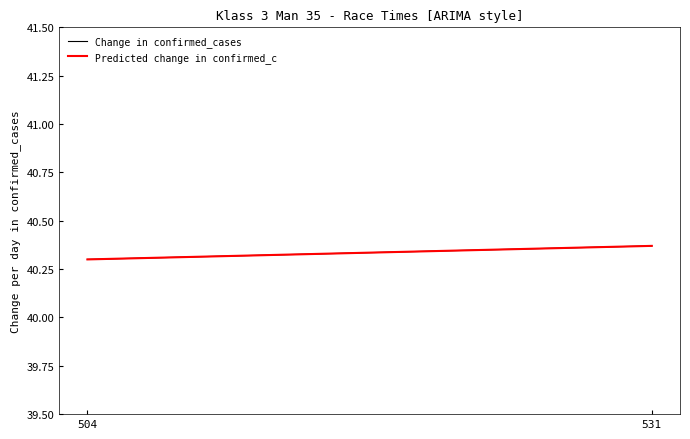

What is the maximum value for Change in confirmed_cases?

40.4